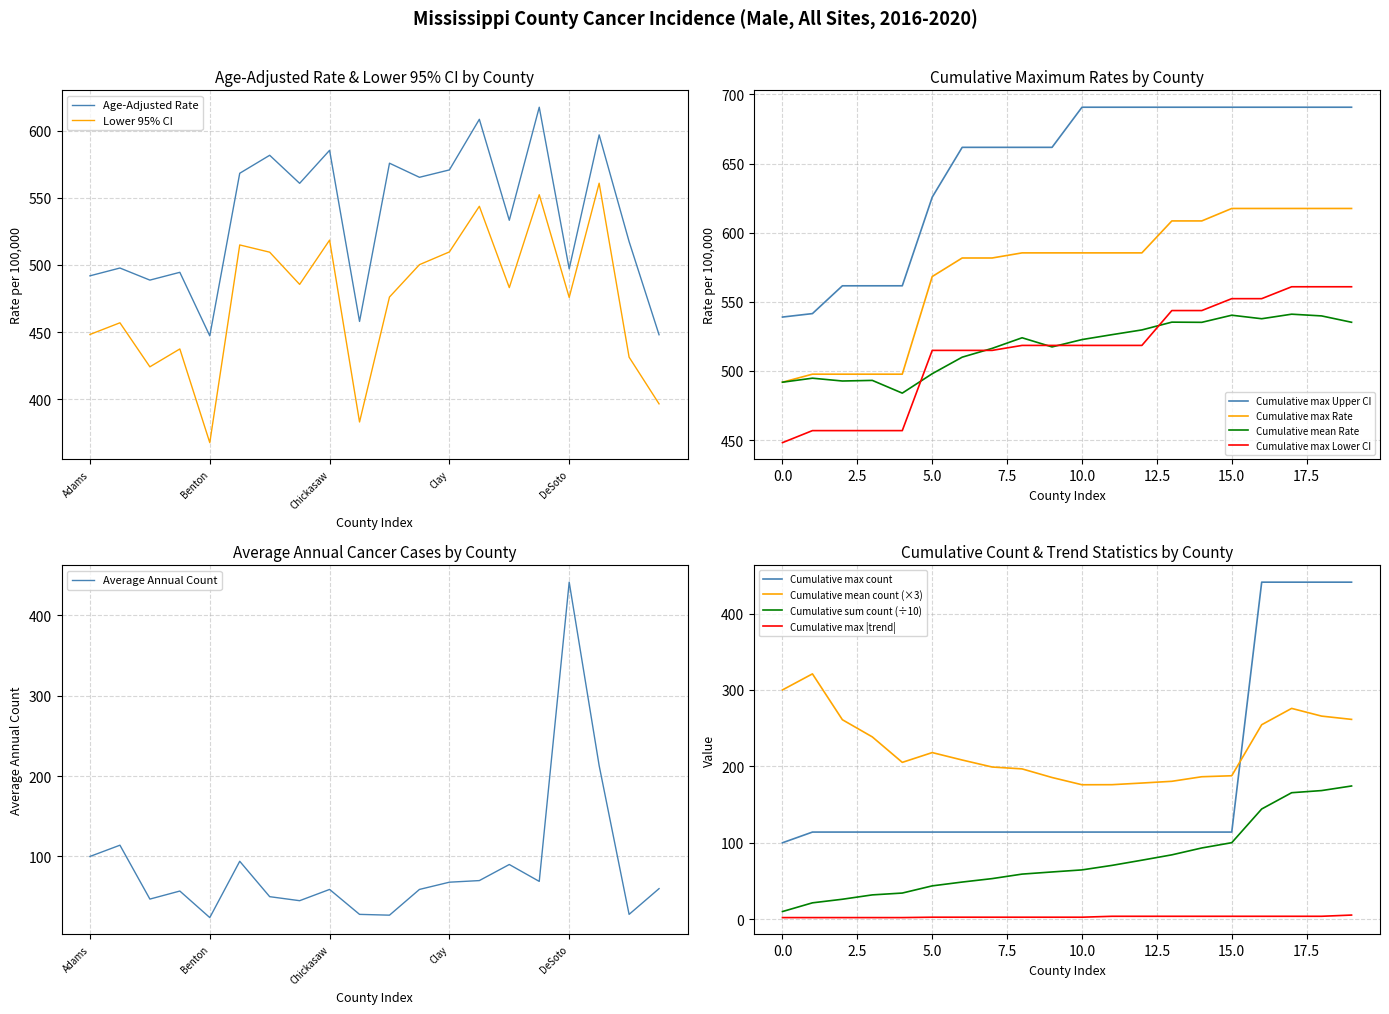

What is the difference between the maximum and minimum values in the Lower 95% CI series?

193.3